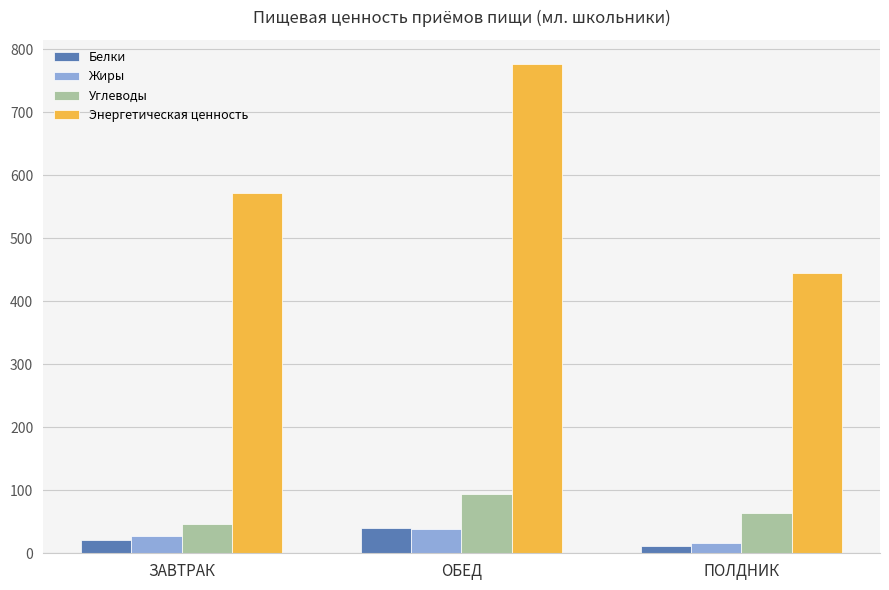

At how many categories does at least one series exceed 410?

3